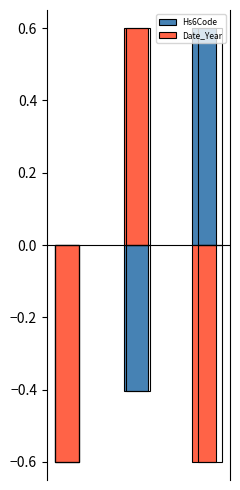

How many data points does each series have?

3